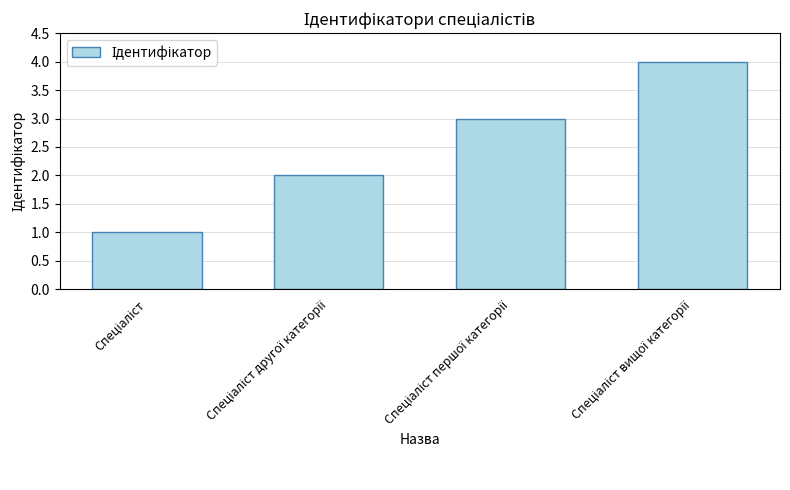

What is the greatest value displayed?

4